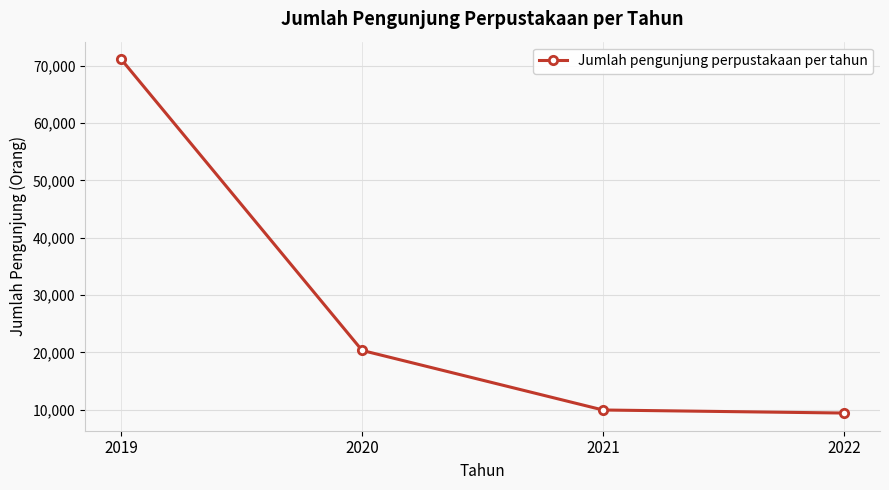

What is the smallest value displayed?

9421